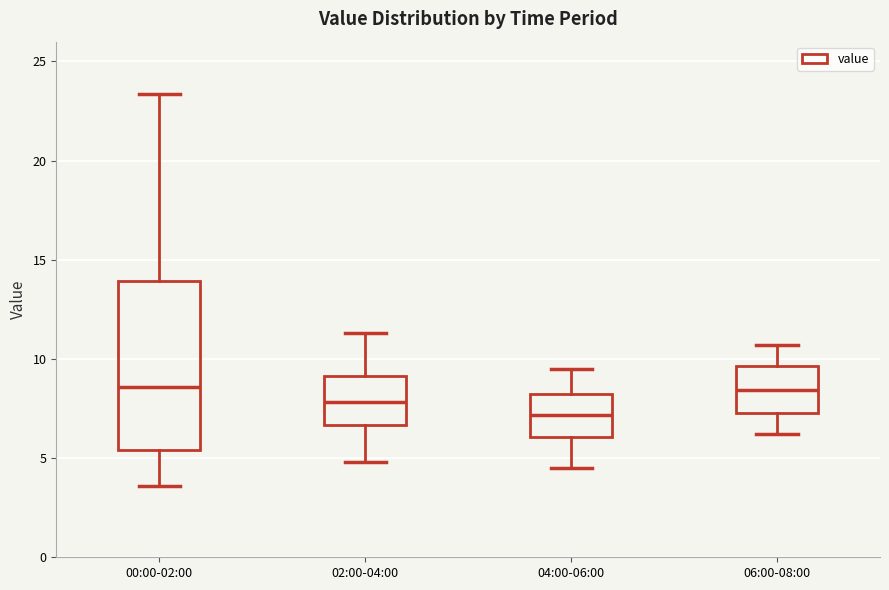

Where does the median line of the box for 00:00-02:00 sit on the y-axis? The values are not printed on the chart, so give them approximately, as read against the axis.

8.5